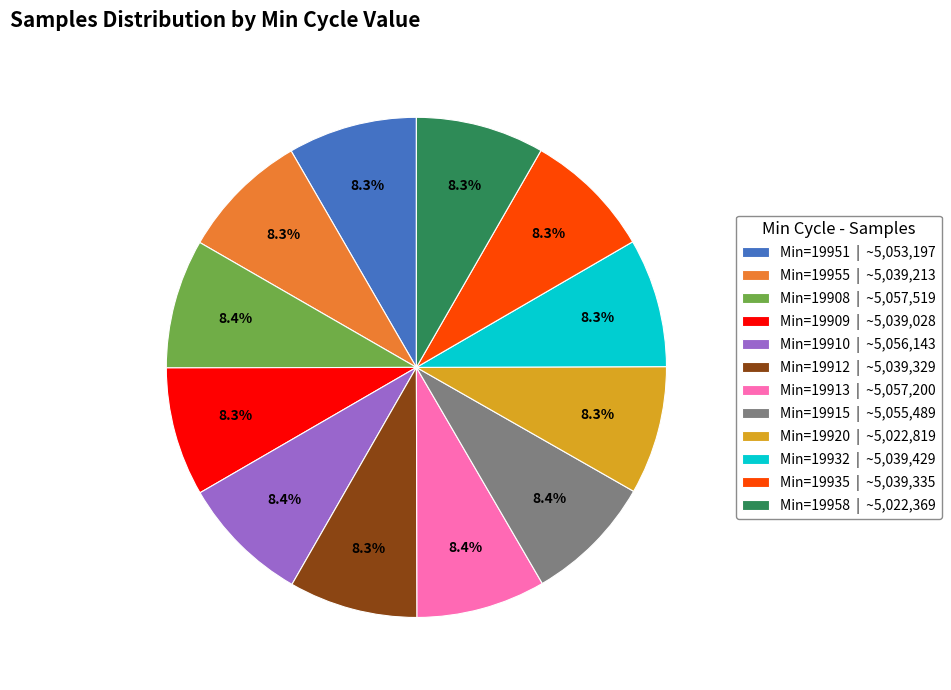

Is there any slice that represents more than half of the pie?

No